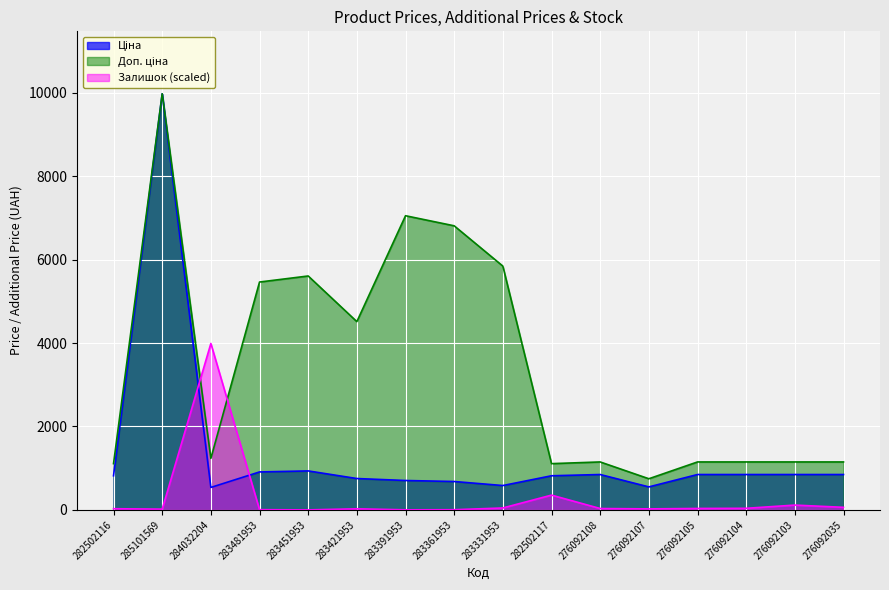

What is the value of the Залишок point at the 4th from the left?

5.6